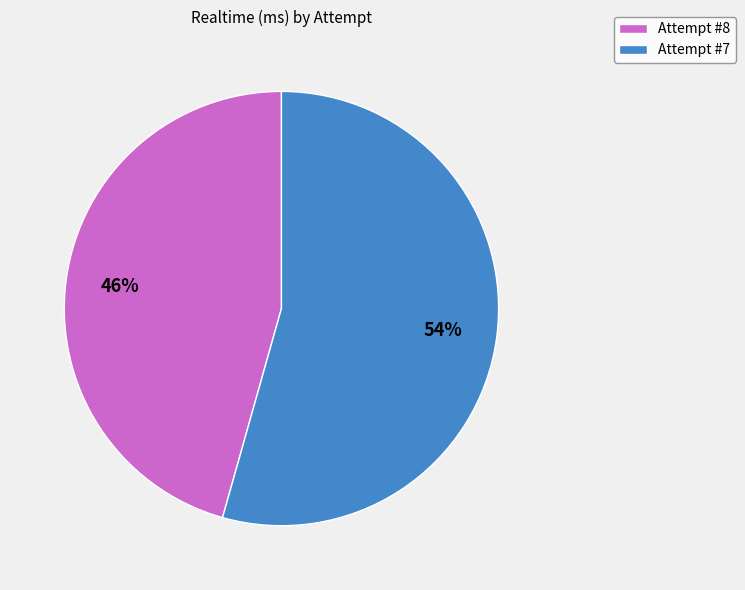

Which slice represents more than half of the pie?

Attempt #7